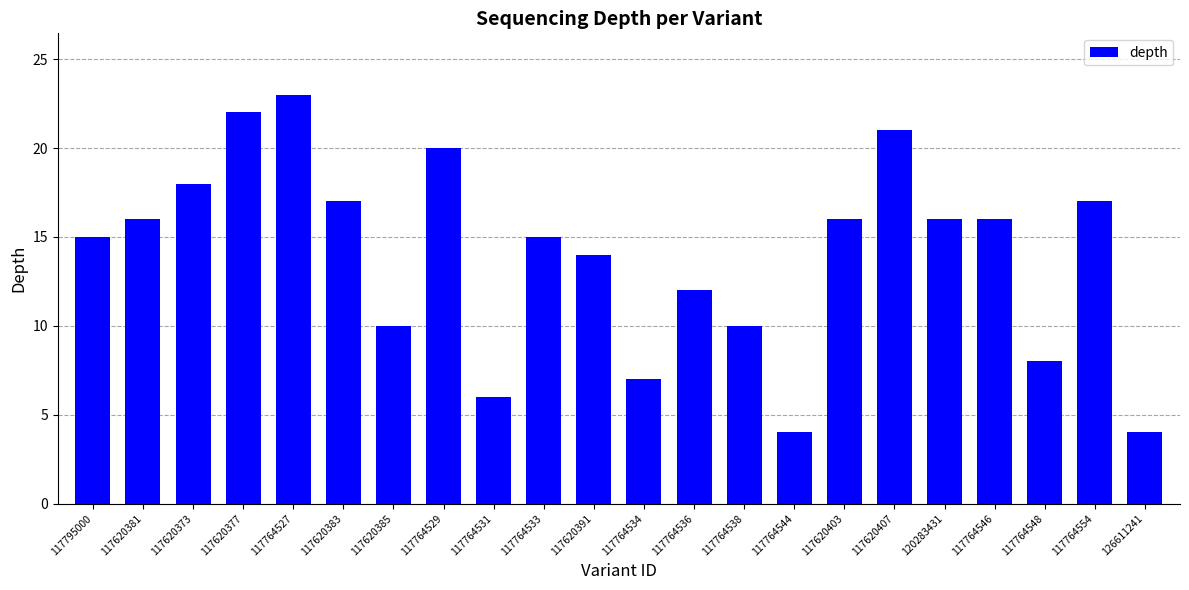

Does the chart contain stacked bars?

No